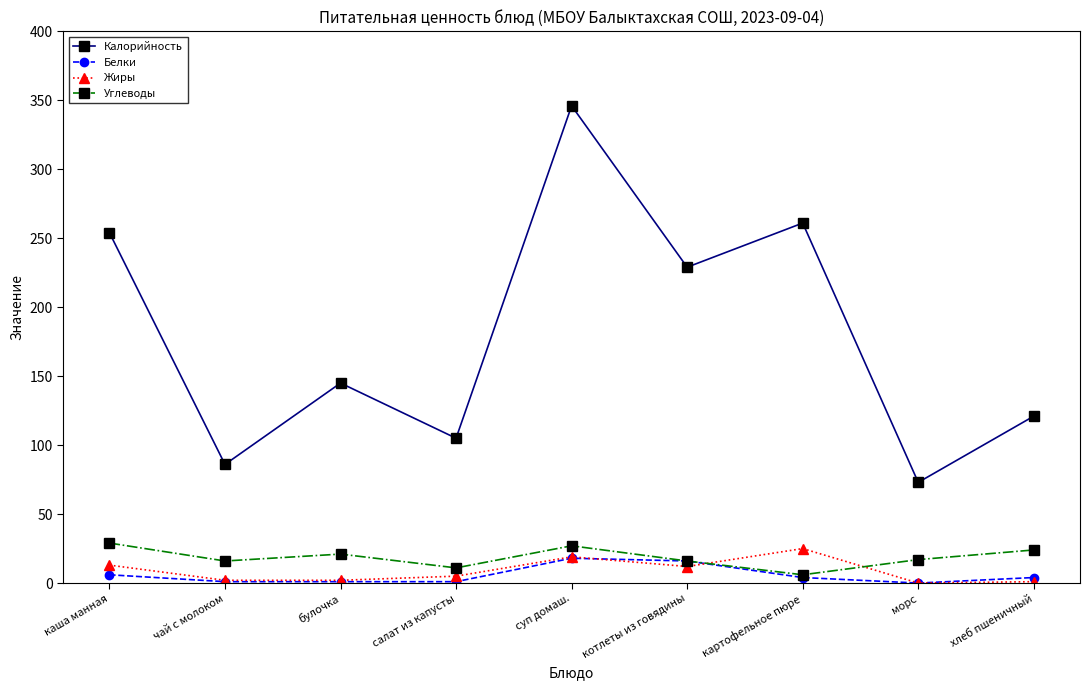

How many series are shown in this chart?

4